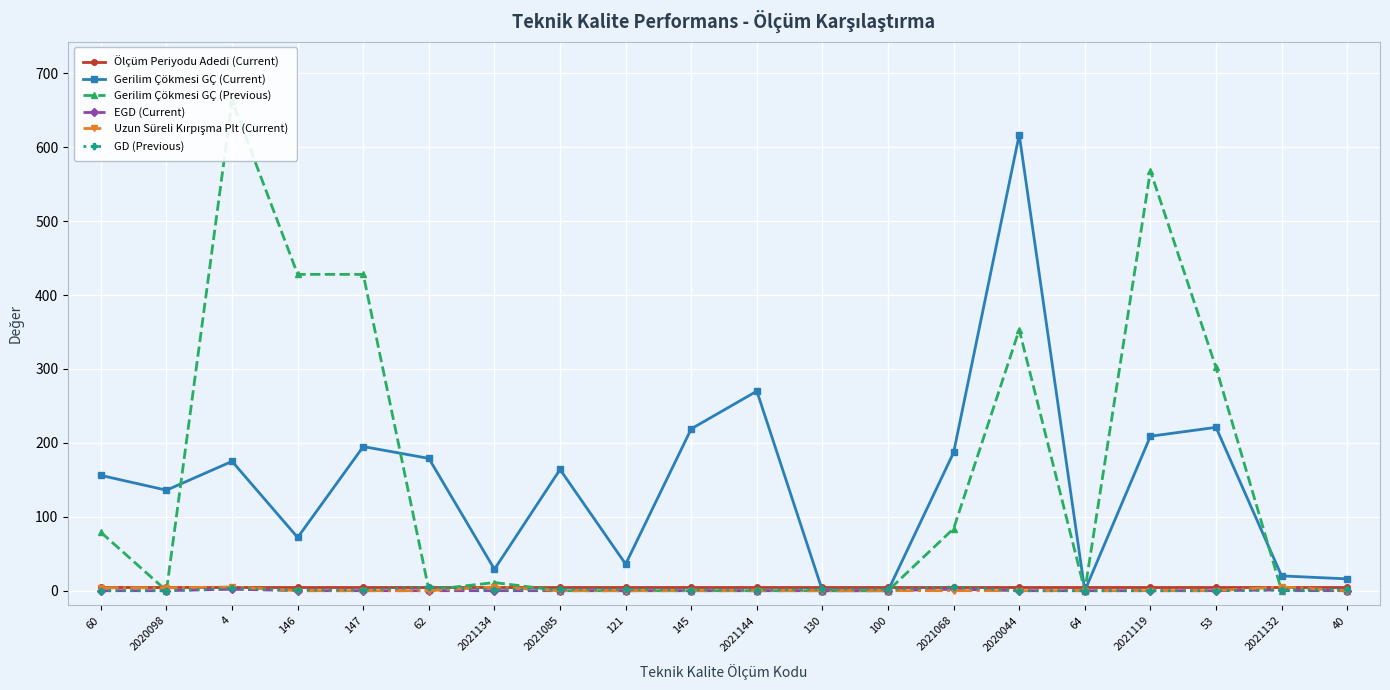

Read the Ölçüm Periyodu Adedi (Current) value at 147.

5